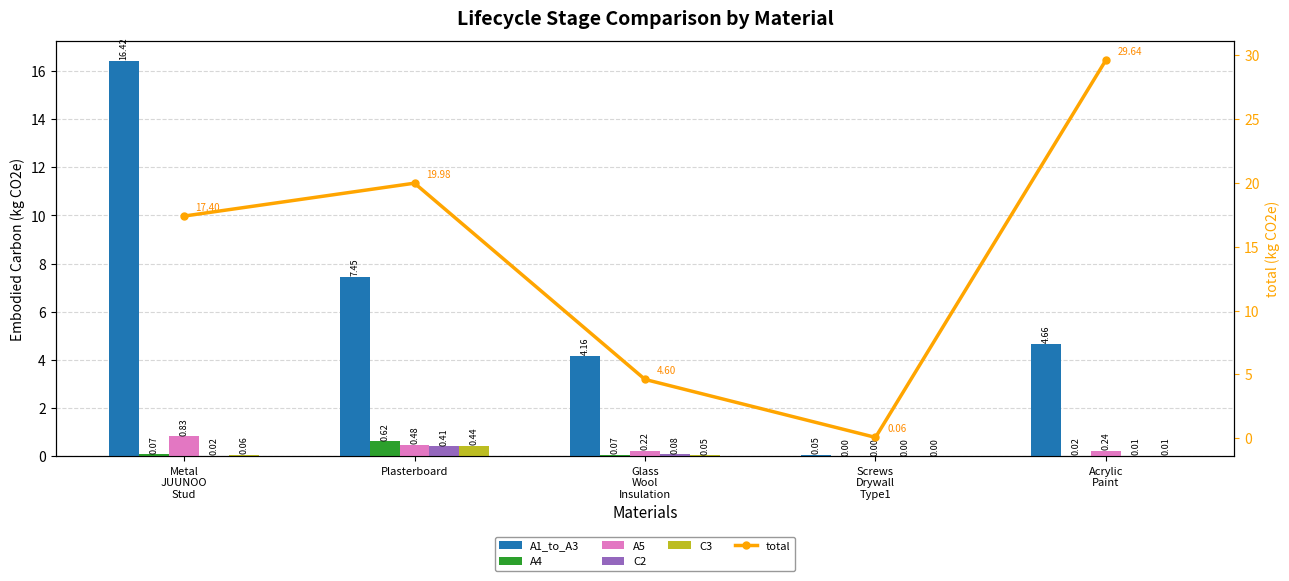

What are all the series names shown in the legend?

A1_to_A3, A4, A5, C2, C3, total